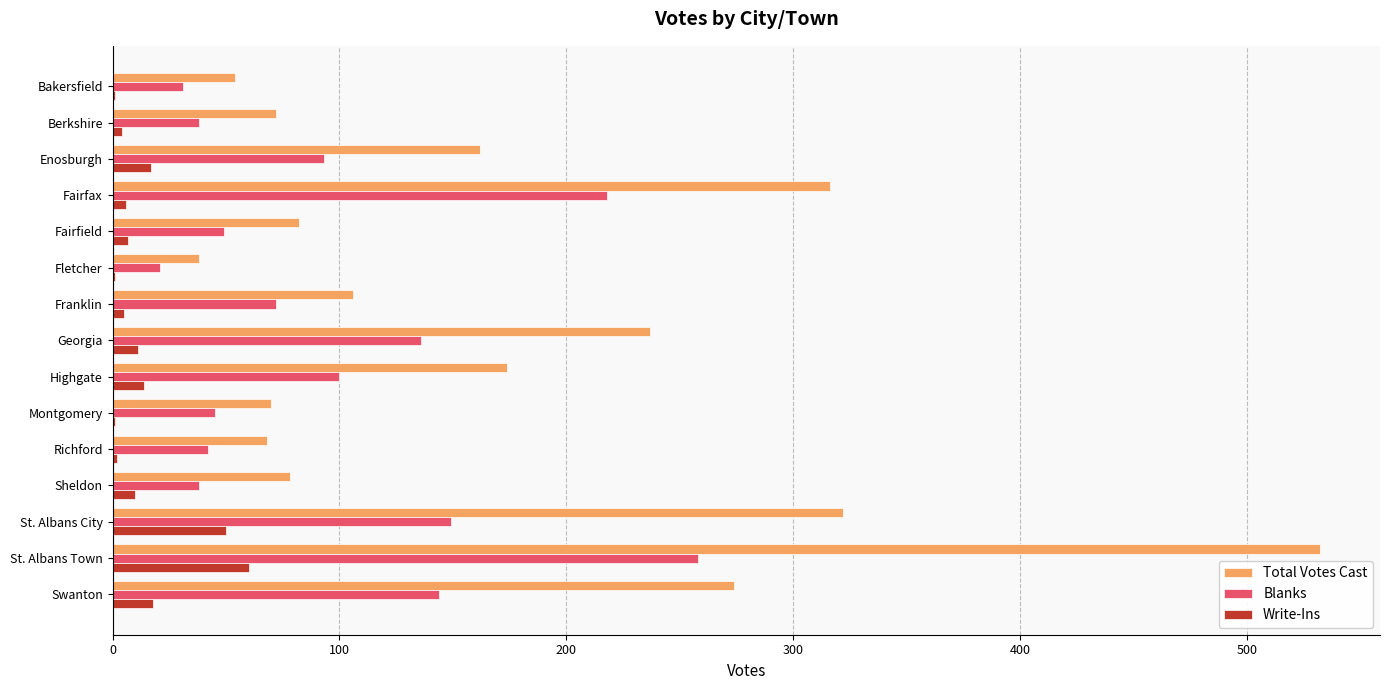

How many data points does each series have?

15